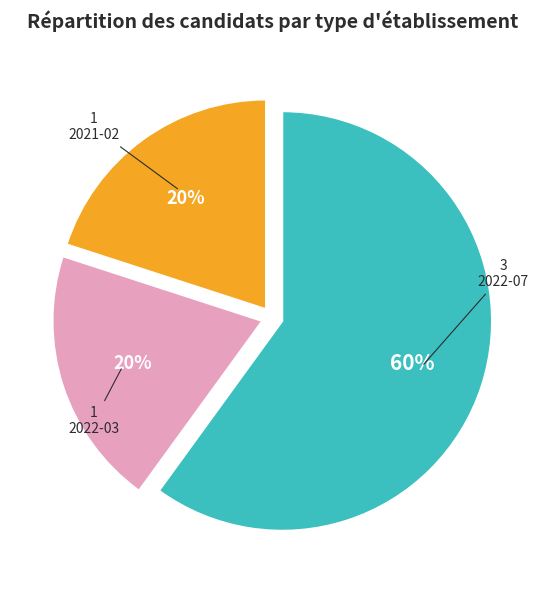

How many slices are in this pie chart?

3